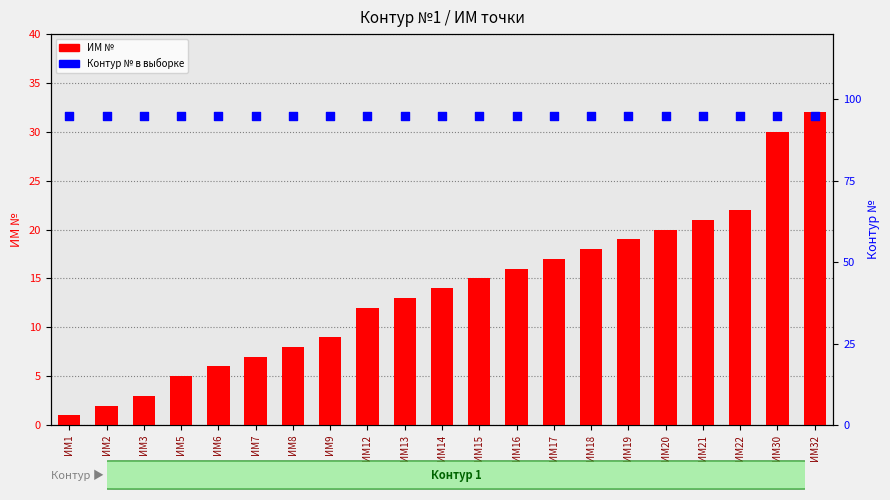

Is the value of ИМ № at ИМ7 greater than the value of Контур № в выборке at ИМ12?

No